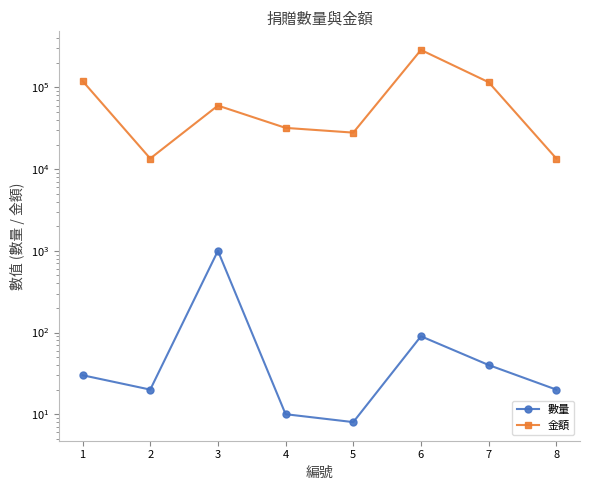

Is this an area chart (filled region under the line)?

No